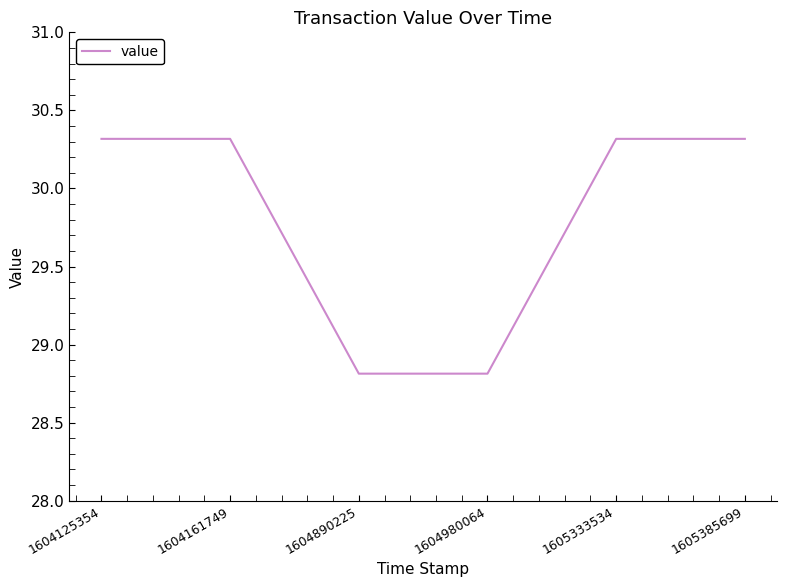

True or false: the data shows 30.3 at 1604161749.

True